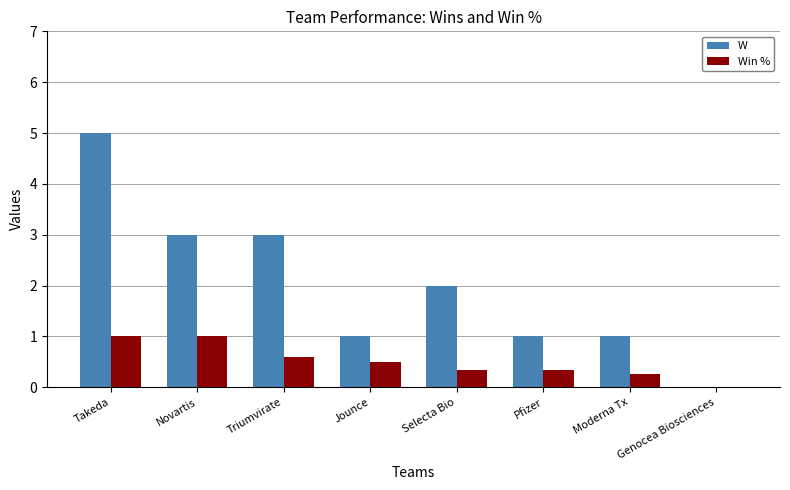

What is the average value of the W series?

2.0